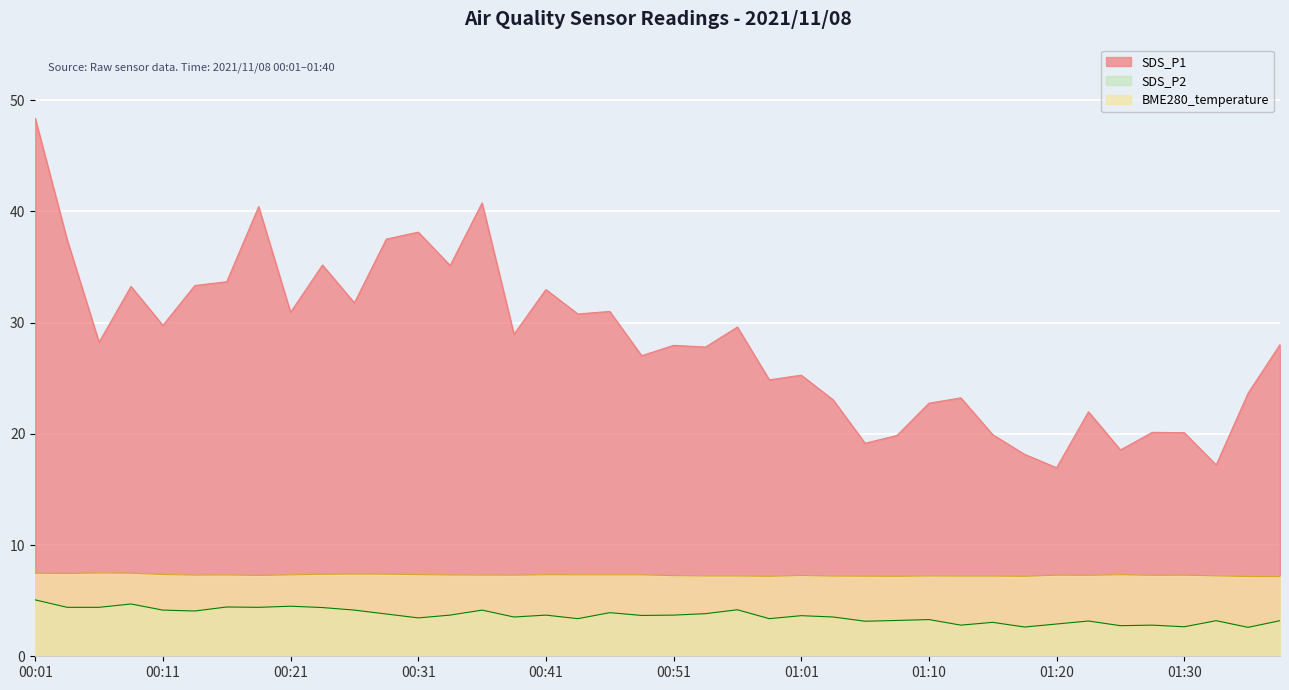

What is the difference between the maximum and minimum values in the BME280_temperature series?

0.3